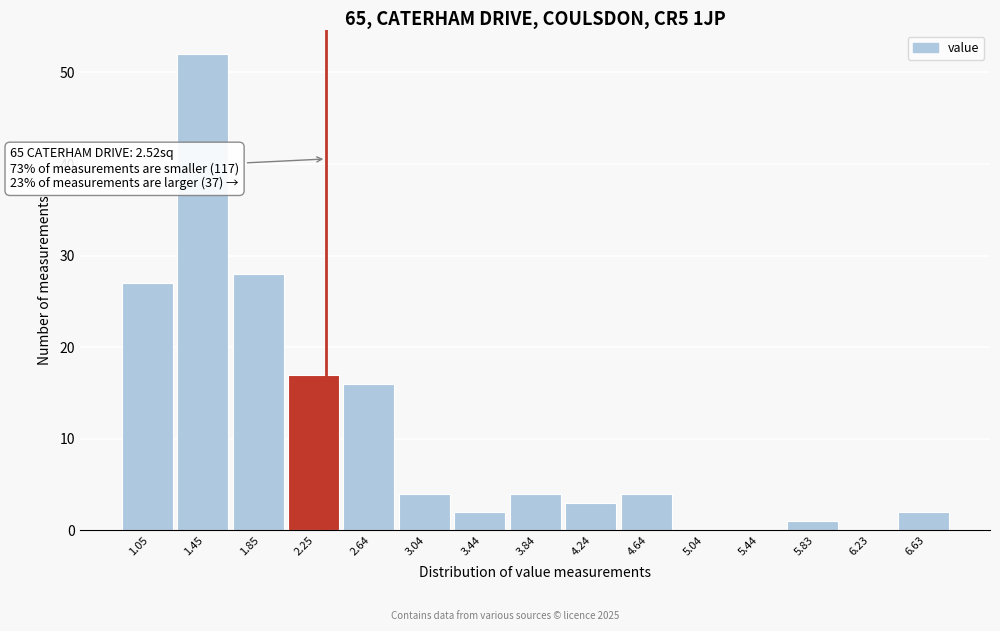

Reading left to right, transcribe all the data shown in this chart.

1.05=27	1.45=52	1.85=28	2.25=17	2.64=16	3.04=4	3.44=2	3.84=4	4.24=3	4.64=4	5.04=0	5.44=0	5.83=1	6.23=0	6.63=2